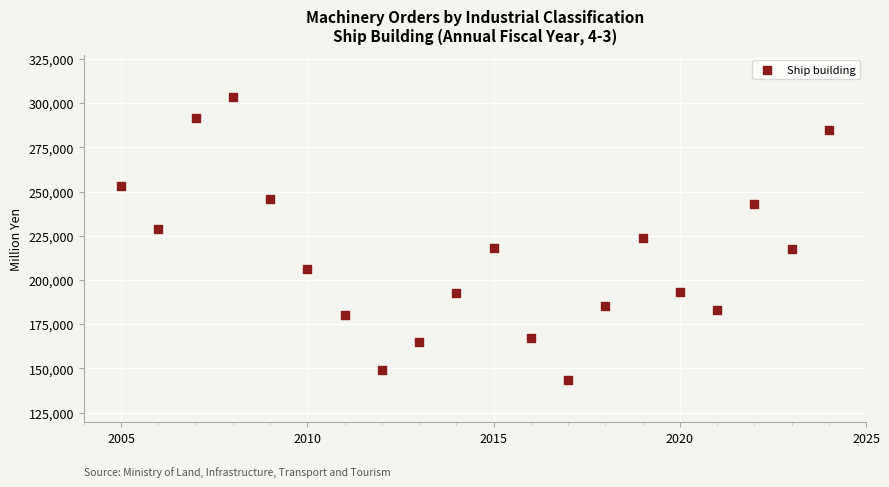

What is the range of Y values (max minus min)?

159834